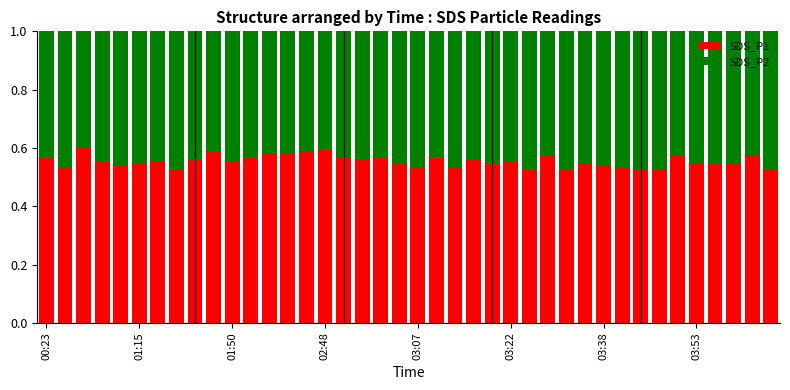

How many SDS_P1 values are between 0 and 1?

40